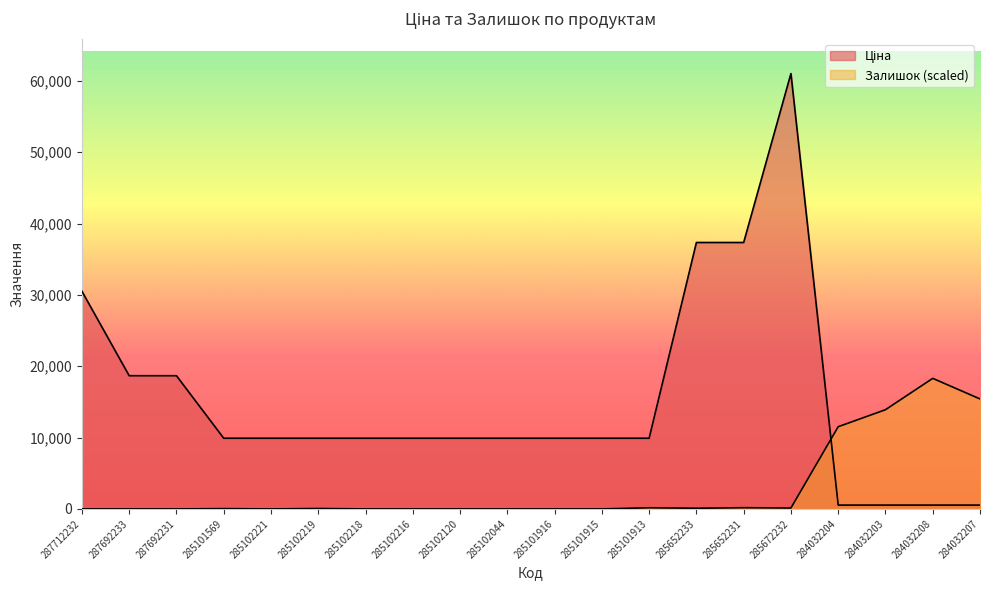

Which category has the highest value across all series?

285672232